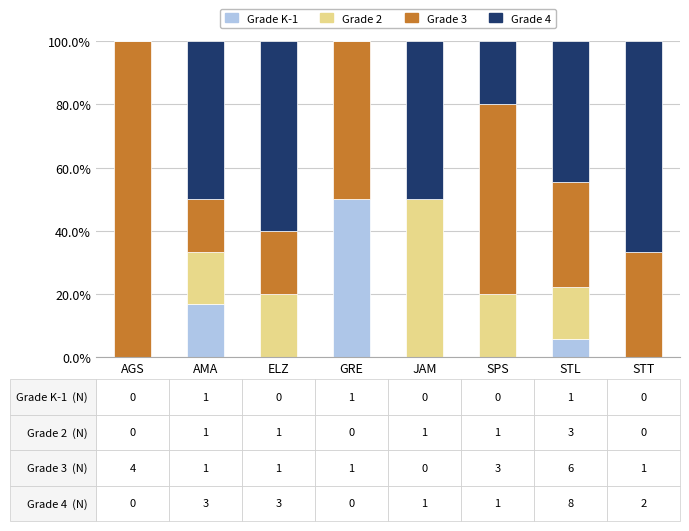

What is the total value across all series at STT?

100.0